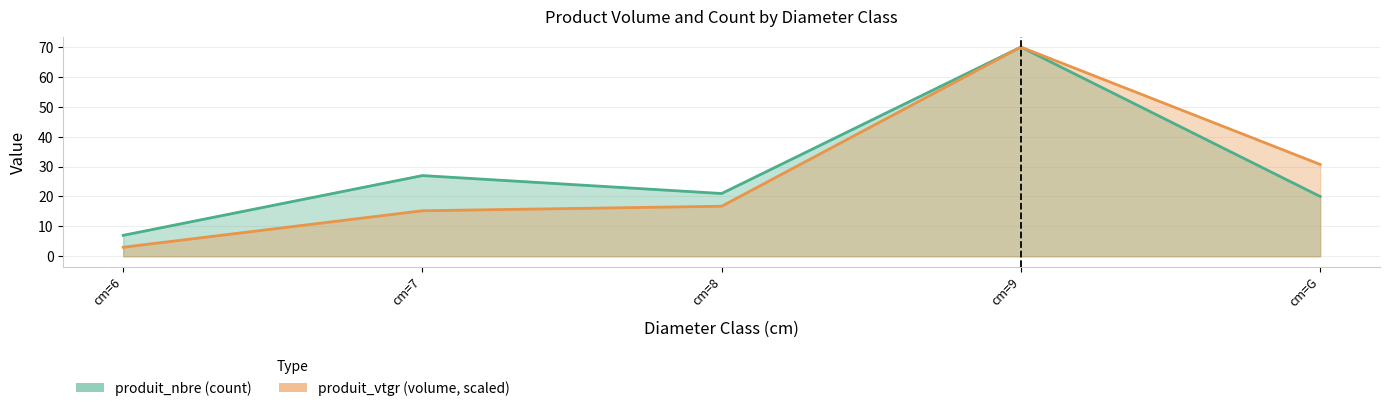

What is the difference between the maximum and minimum values in the produit_vtgr series?

67.0